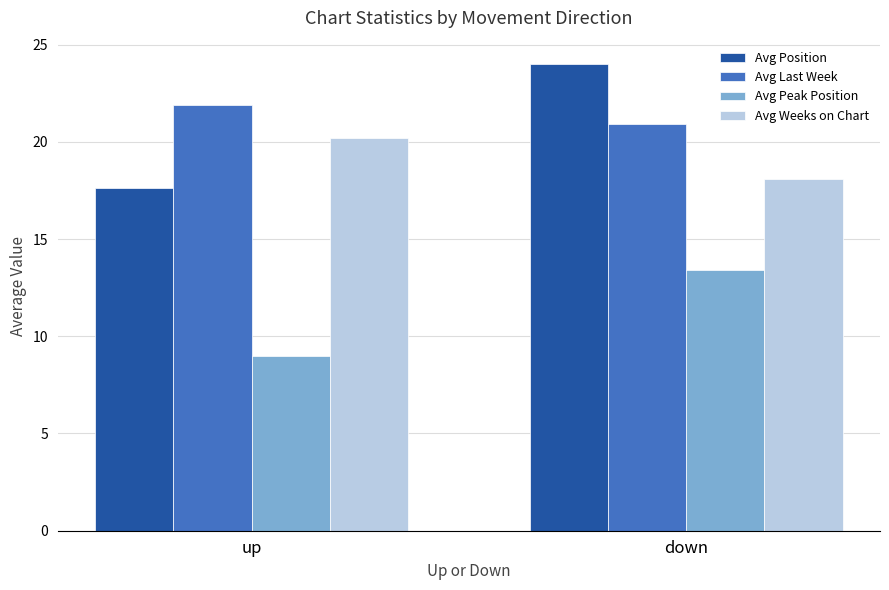

How many bars are there in each group?

4